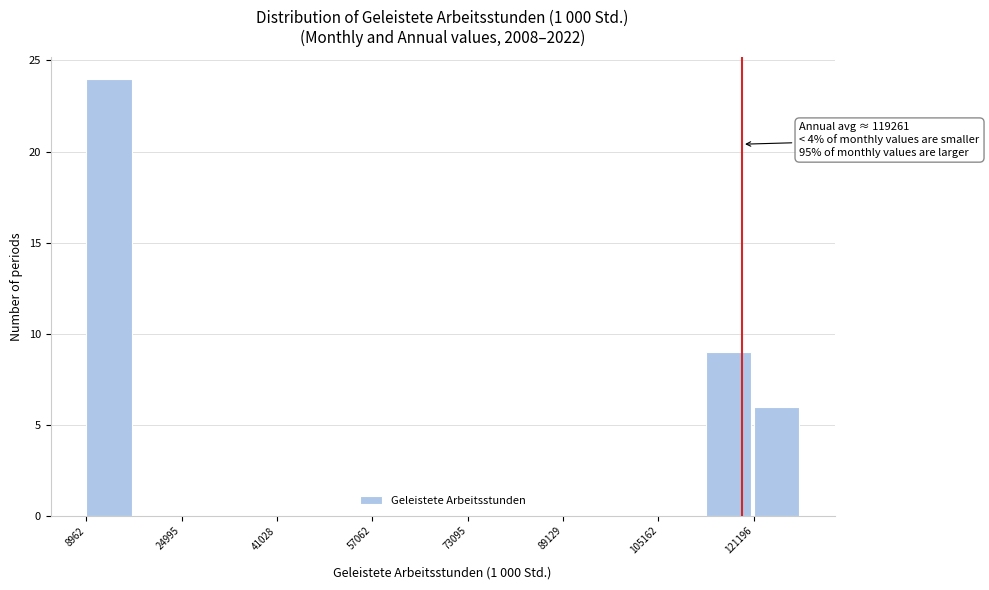

Over which range of the x-axis is the bar tallest?

8000 to 16000